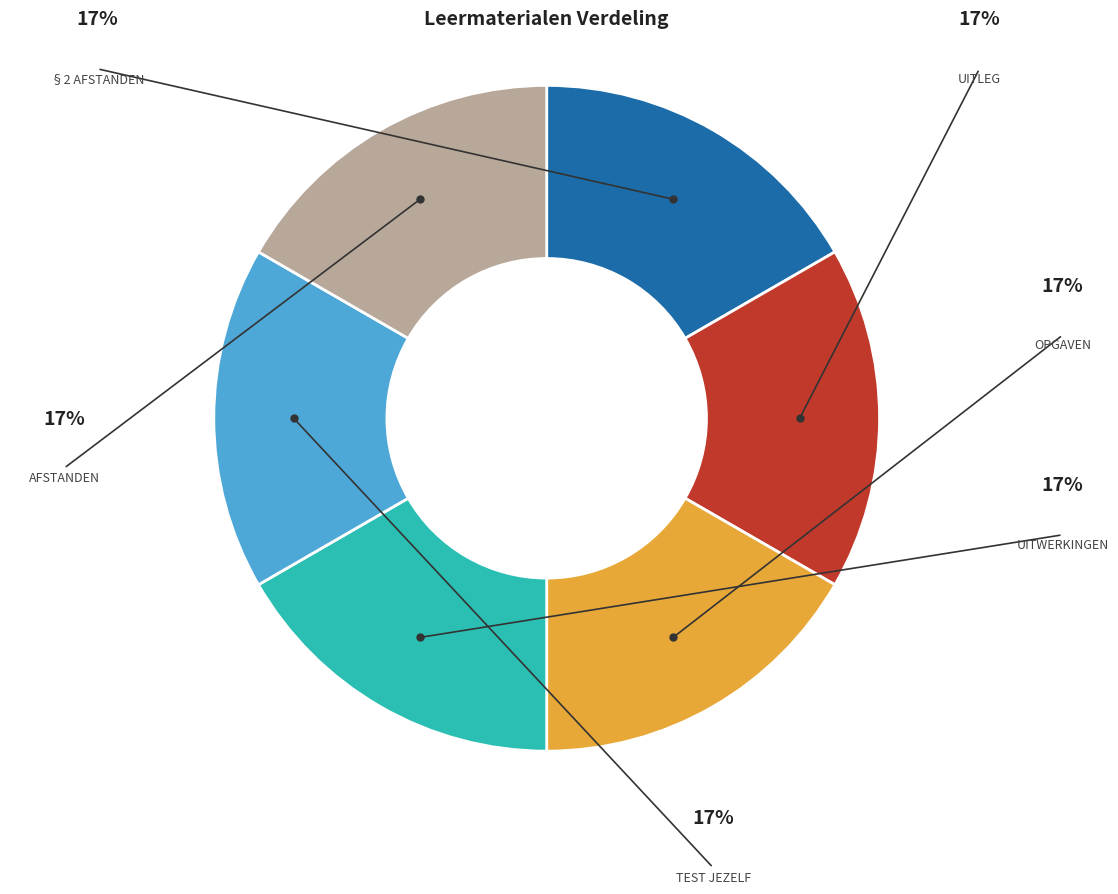

Is there any slice that represents more than half of the pie?

No